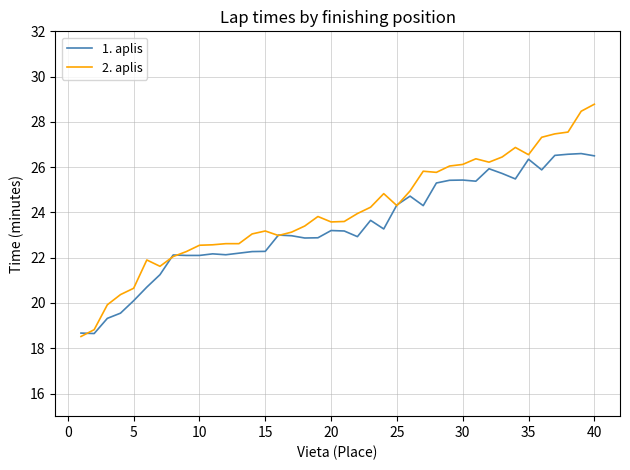

List the series in order of their peak value, lowest first.

1. aplis, 2. aplis